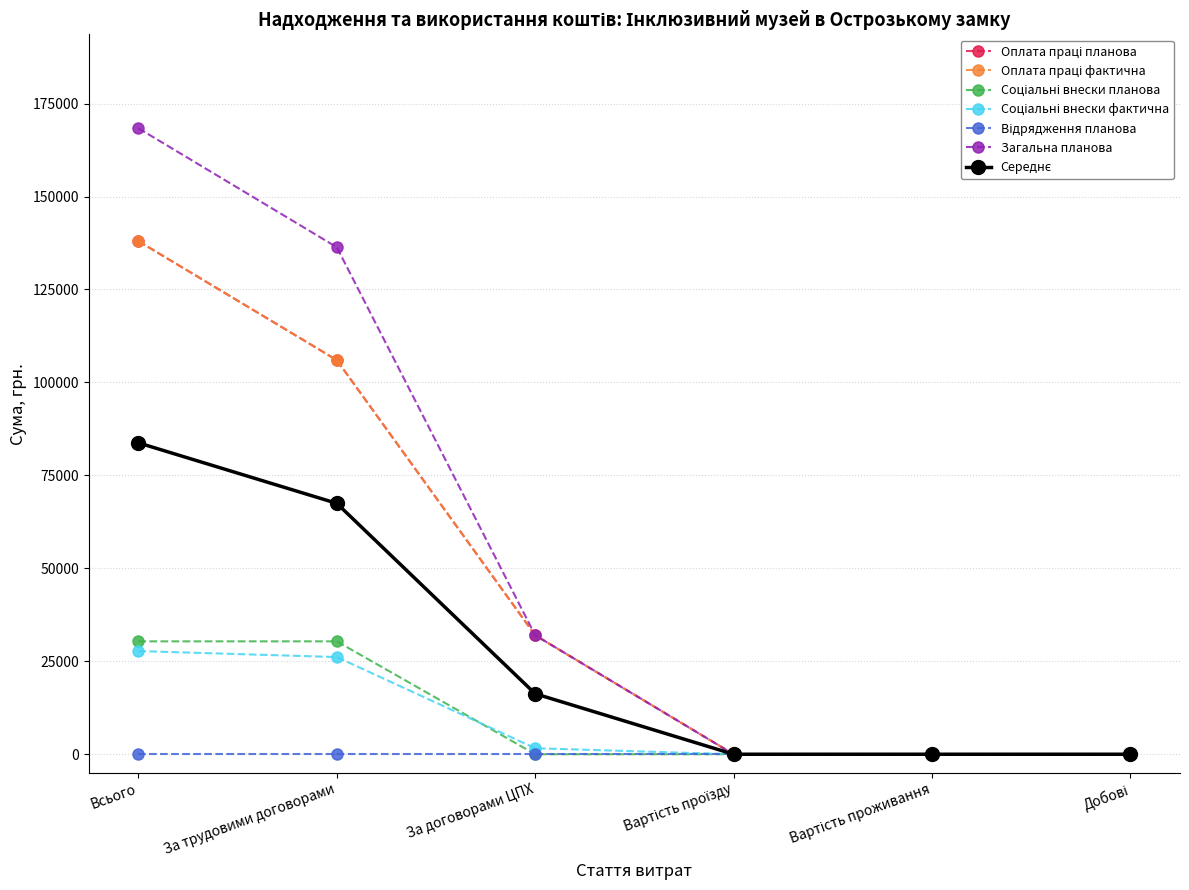

True or false: Оплата праці фактична has a value of 0 at Вартість проживання.

True